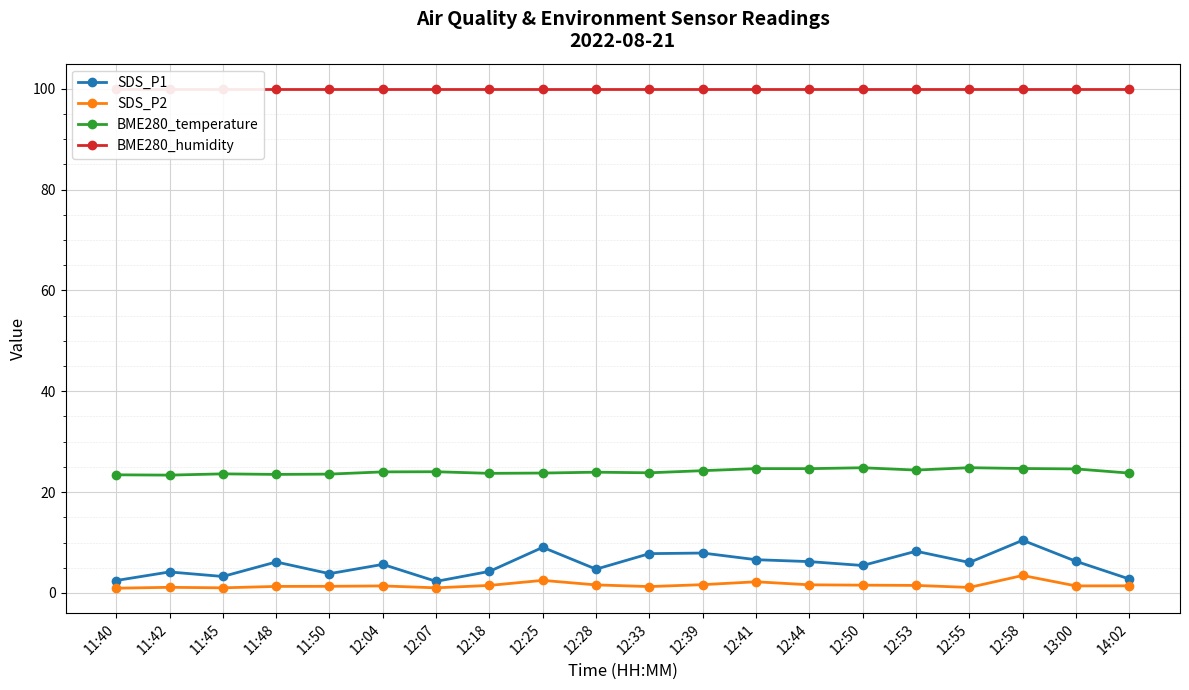

How many interior local peaks does the SDS_P2 series have?

5